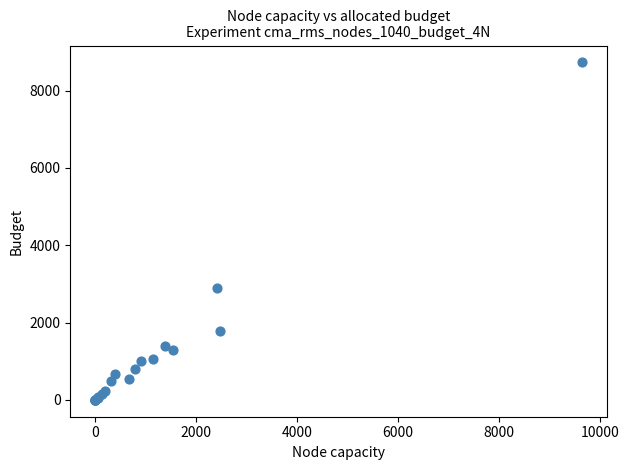

What Y value in the scatter plot is closest to 4364?

2895.0